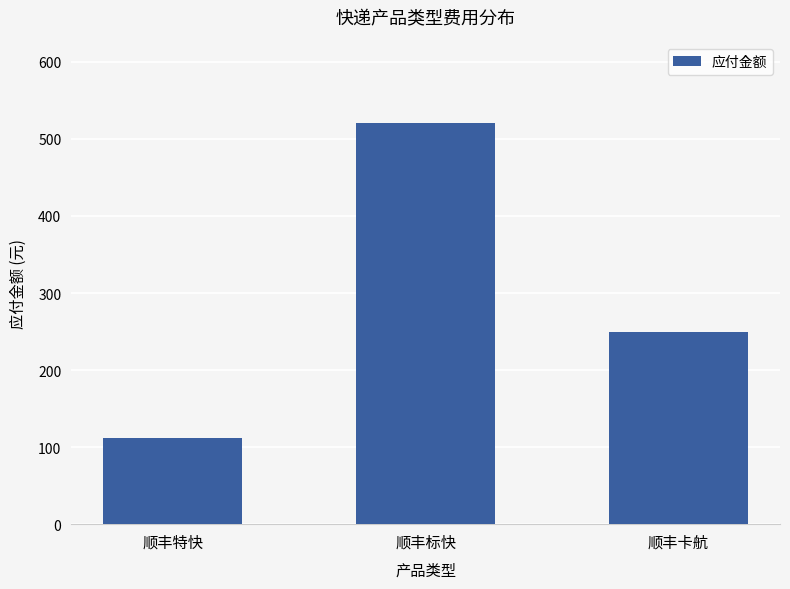

How many distinct data groups are displayed?

1